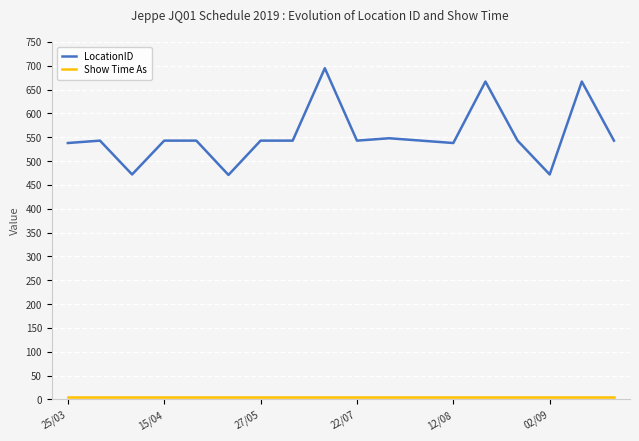

Which series has the widest spread of values?

LocationID